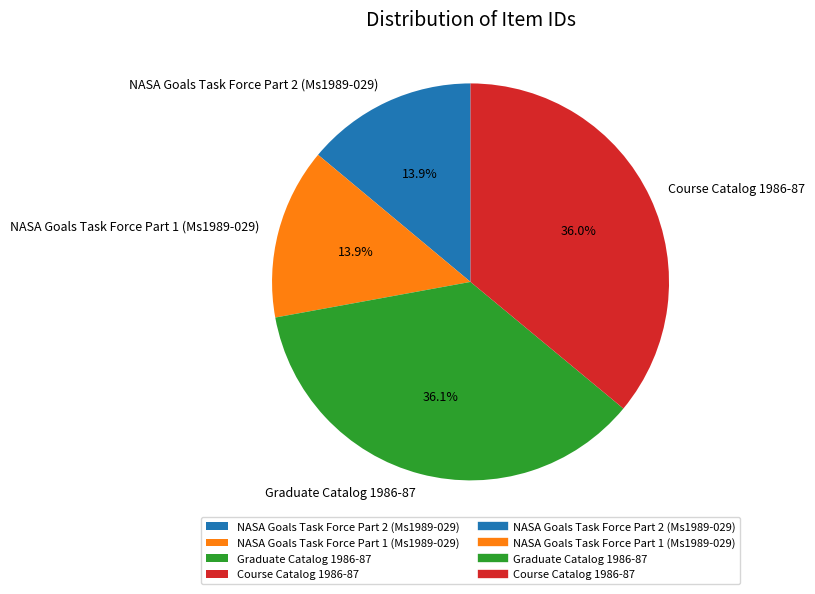

Is Graduate Catalog 1986-87 the majority of the pie?

No